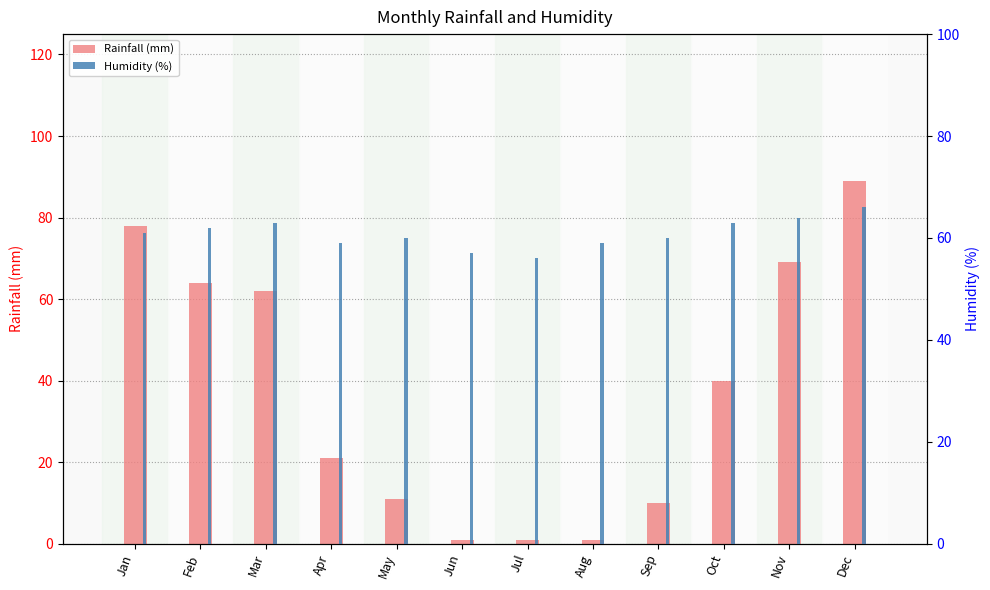

What is the average value of the Humidity (%) series?

61